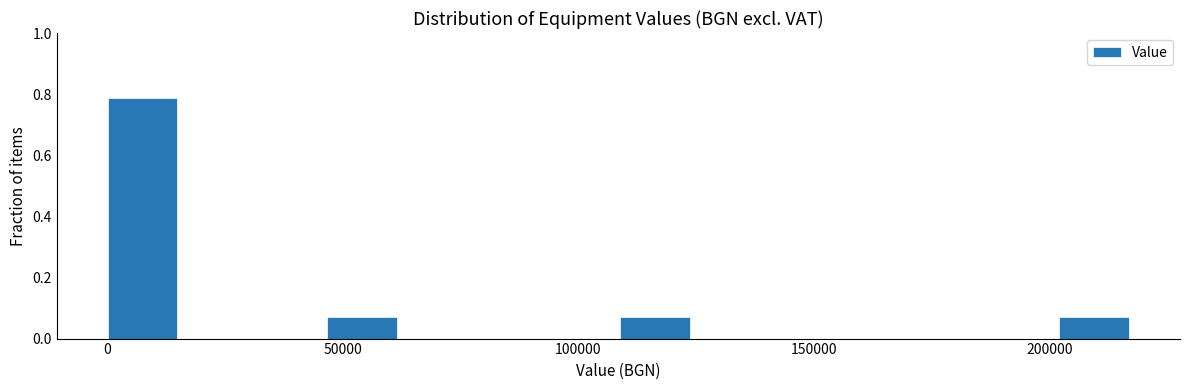

Read against the x-axis, roughly where is the centre of the tallest bar?

10000